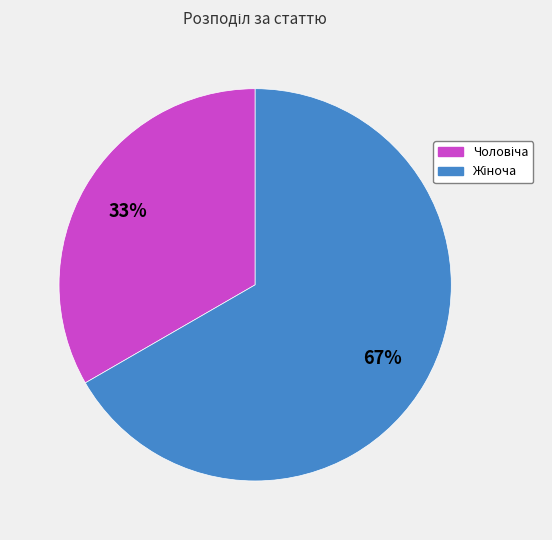

Does any single category account for the majority?

Yes